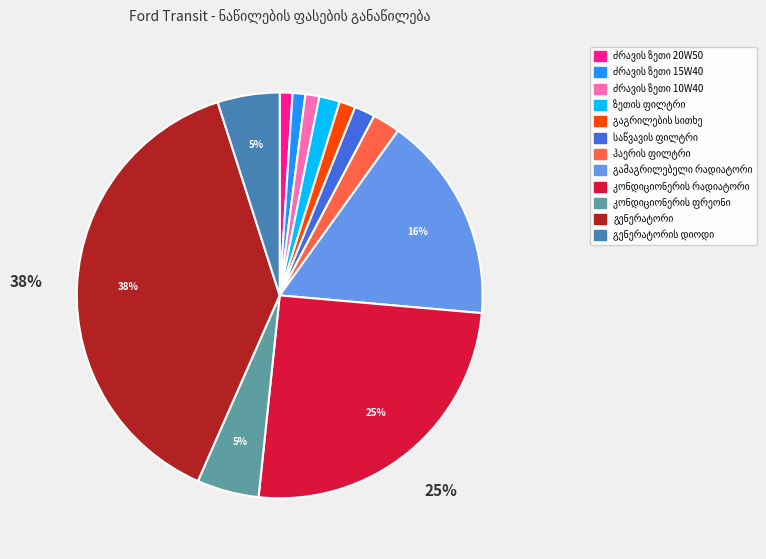

Count the number of slices in the pie.

12